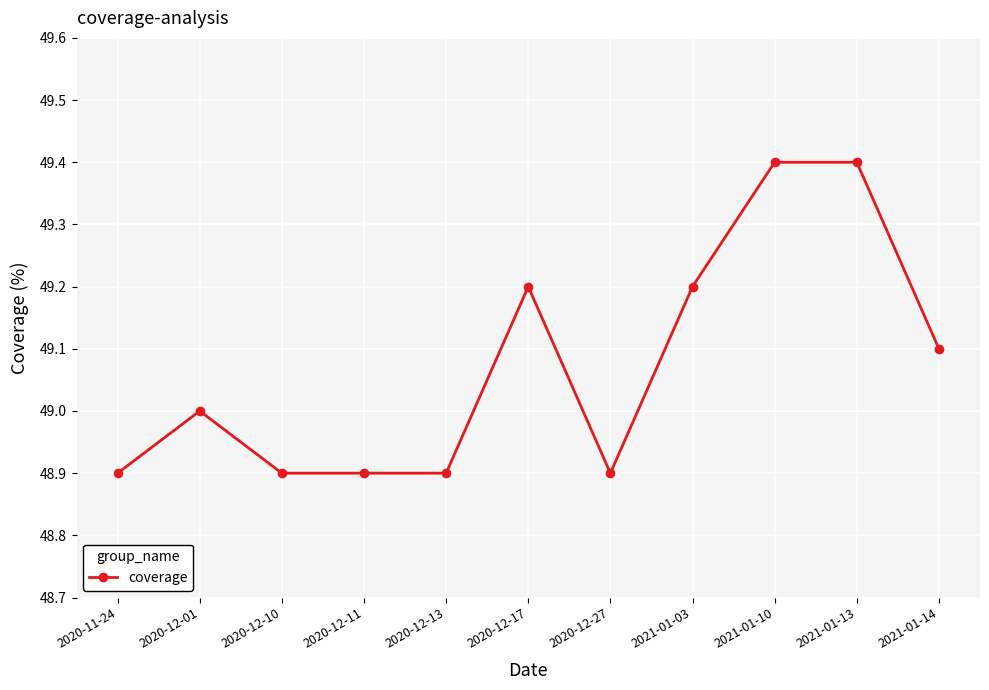

What is the difference between the values at 2020-12-17 and 2021-01-13?

0.2